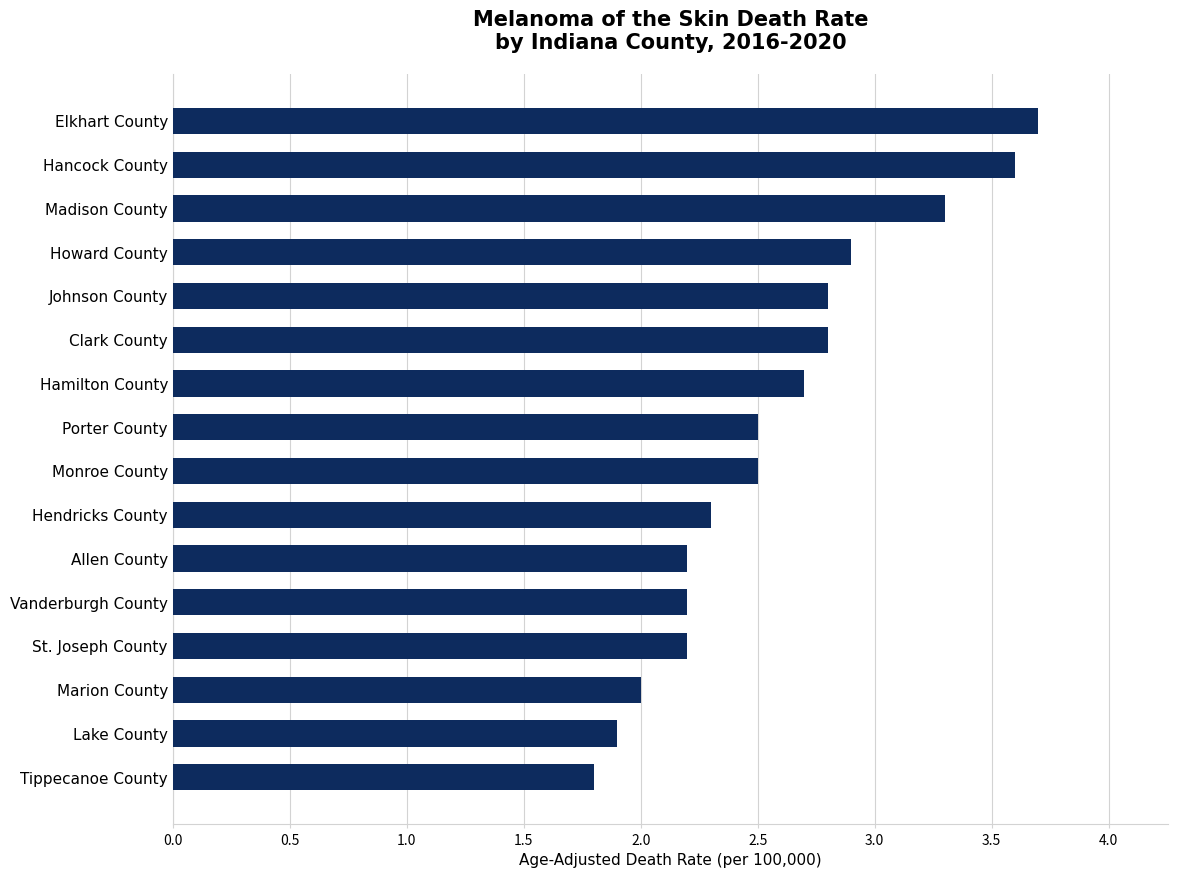

What is the change in value from St. Joseph County to Hancock County?

+1.4